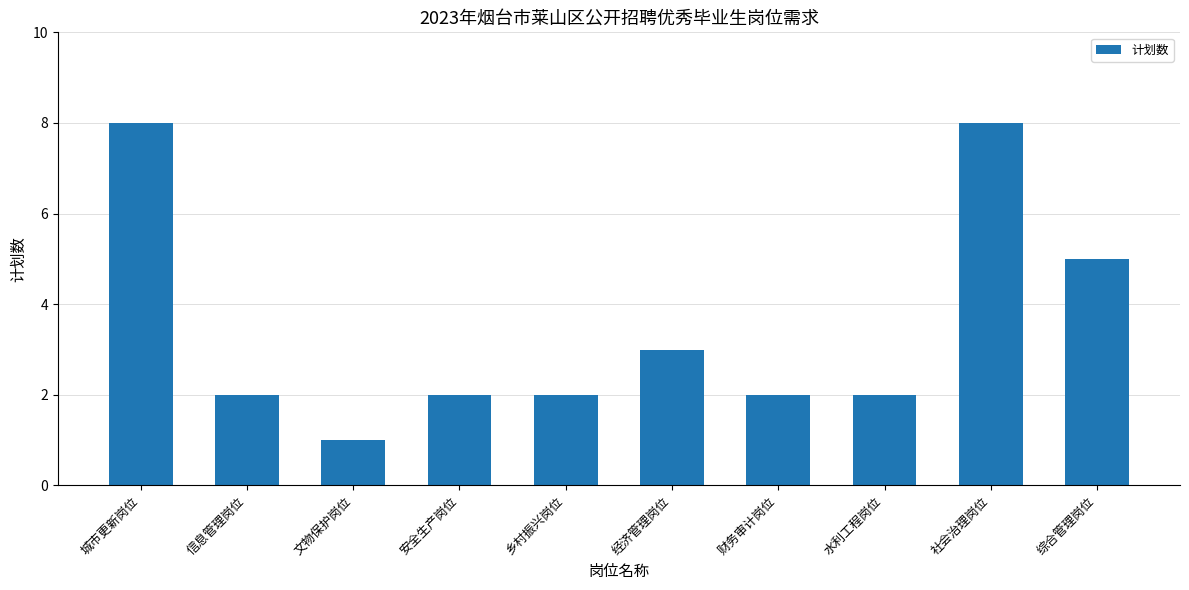

What is the difference between the maximum and minimum values?

7